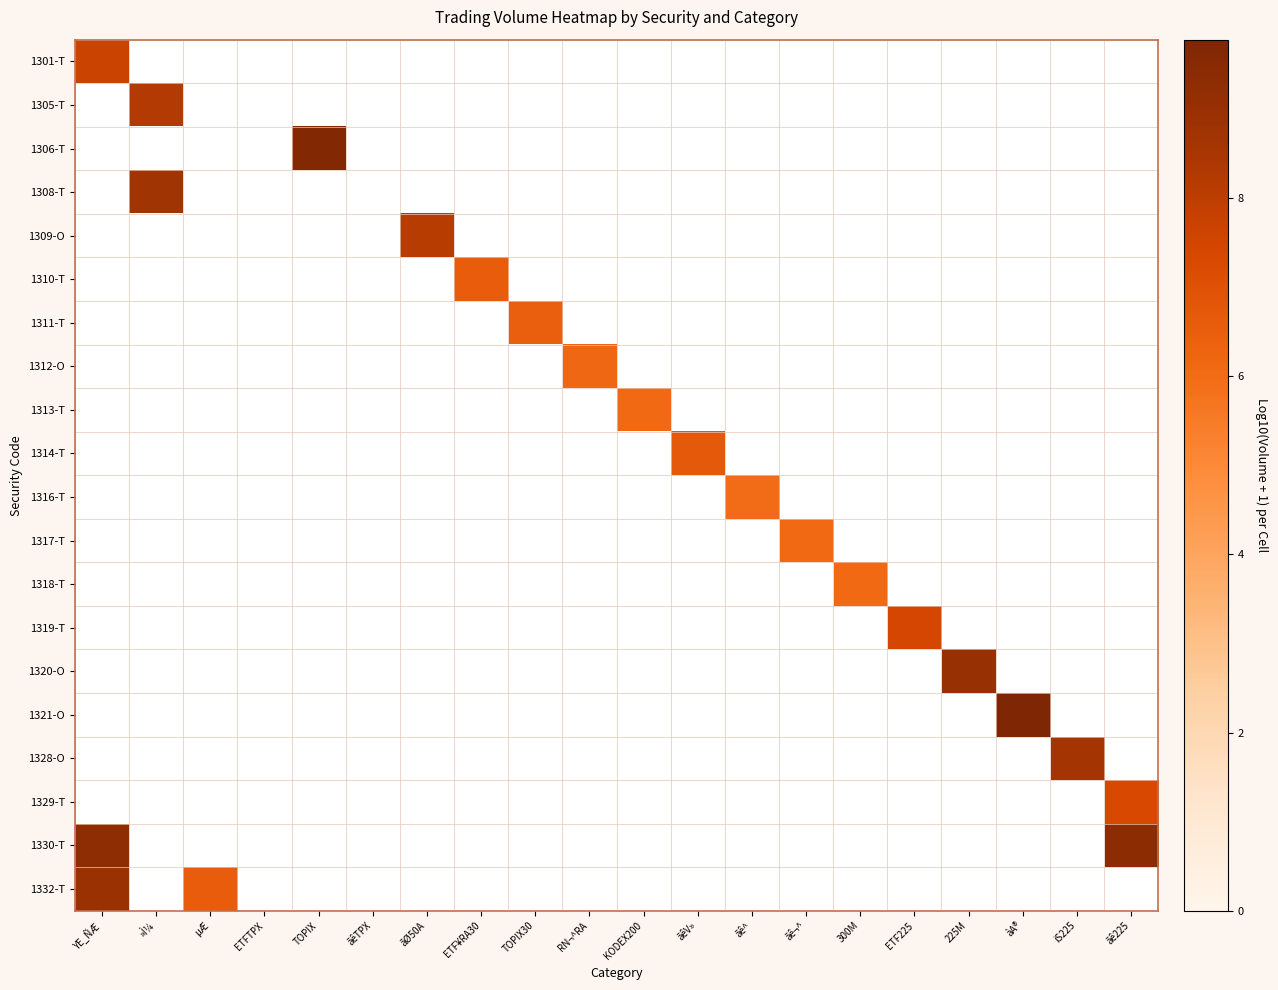

Which category has the lowest value across all series?

»Ì¼